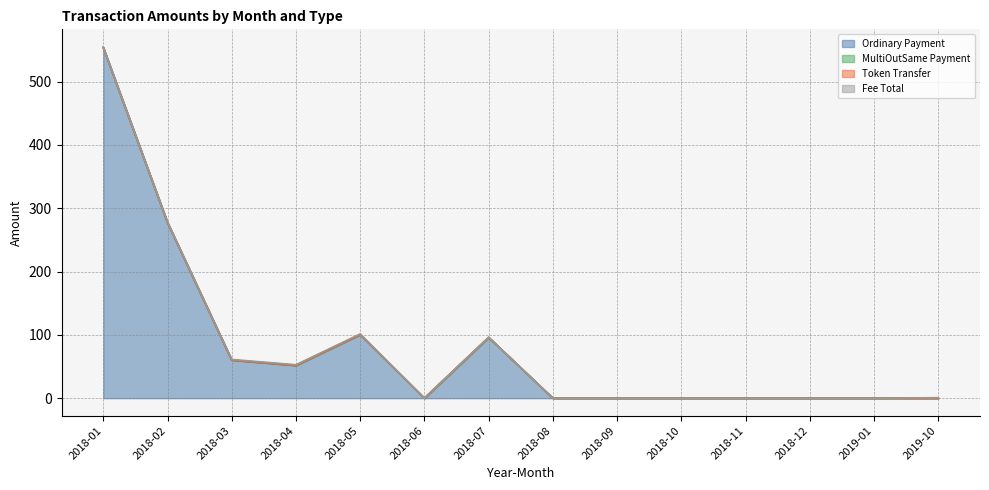

Reading left to right, list all the values displayed in this chart.

Ordinary Payment: 2018-01=553.6	2018-02=277.3	2018-03=60.2	2018-04=51.8	2018-05=100.5	2018-06=0.0	2018-07=96.0	2018-08=0.0	2018-09=0.0	2018-10=0.0	2018-11=0.0	2018-12=0.0	2019-01=0.0	2019-10=0.0
MultiOutSame Payment: 2018-01=0.0	2018-02=0.0	2018-03=0.0	2018-04=0.0	2018-05=0.0	2018-06=0.0	2018-07=0.0	2018-08=0.0	2018-09=0.0	2018-10=0.0	2018-11=0.0	2018-12=0.0	2019-01=0.0	2019-10=0.0
Token Transfer: 2018-01=0.0	2018-02=0.0	2018-03=0.0	2018-04=0.0	2018-05=0.0	2018-06=0.0	2018-07=0.0	2018-08=0.0	2018-09=0.0	2018-10=0.0	2018-11=0.0	2018-12=0.0	2019-01=0.0	2019-10=0.0
Fee Total: 2018-01=1.0	2018-02=1.0	2018-03=1.0	2018-04=1.0	2018-05=1.0	2018-06=0.0	2018-07=0.1	2018-08=0.0	2018-09=0.0	2018-10=0.0	2018-11=0.0	2018-12=0.0	2019-01=0.0	2019-10=0.8